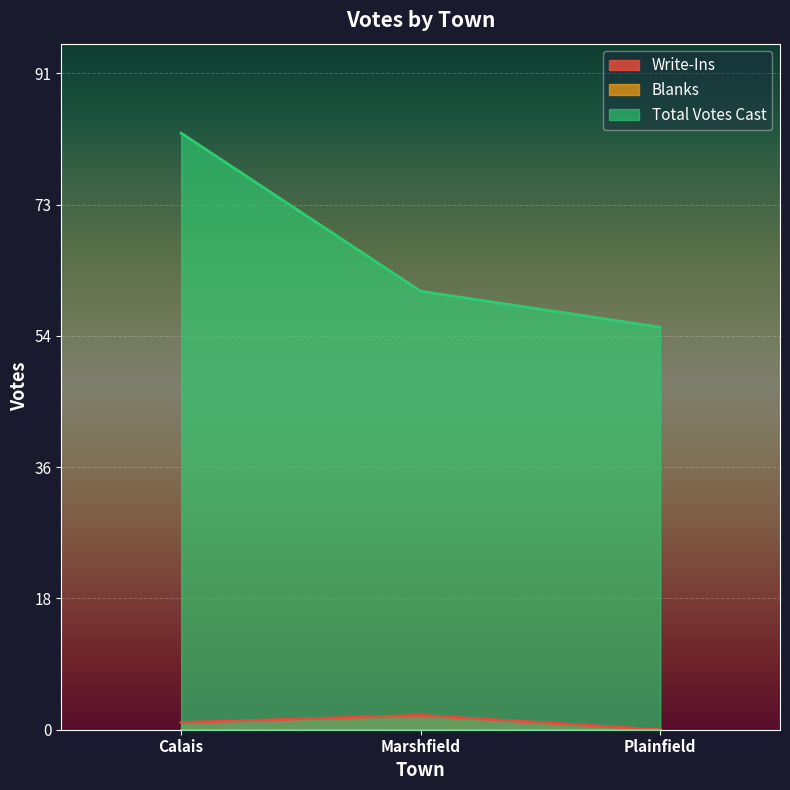

Reading right to left, extract all data points from this chart.

Write-Ins: 0	2	1
Total Votes Cast: 56	61	83